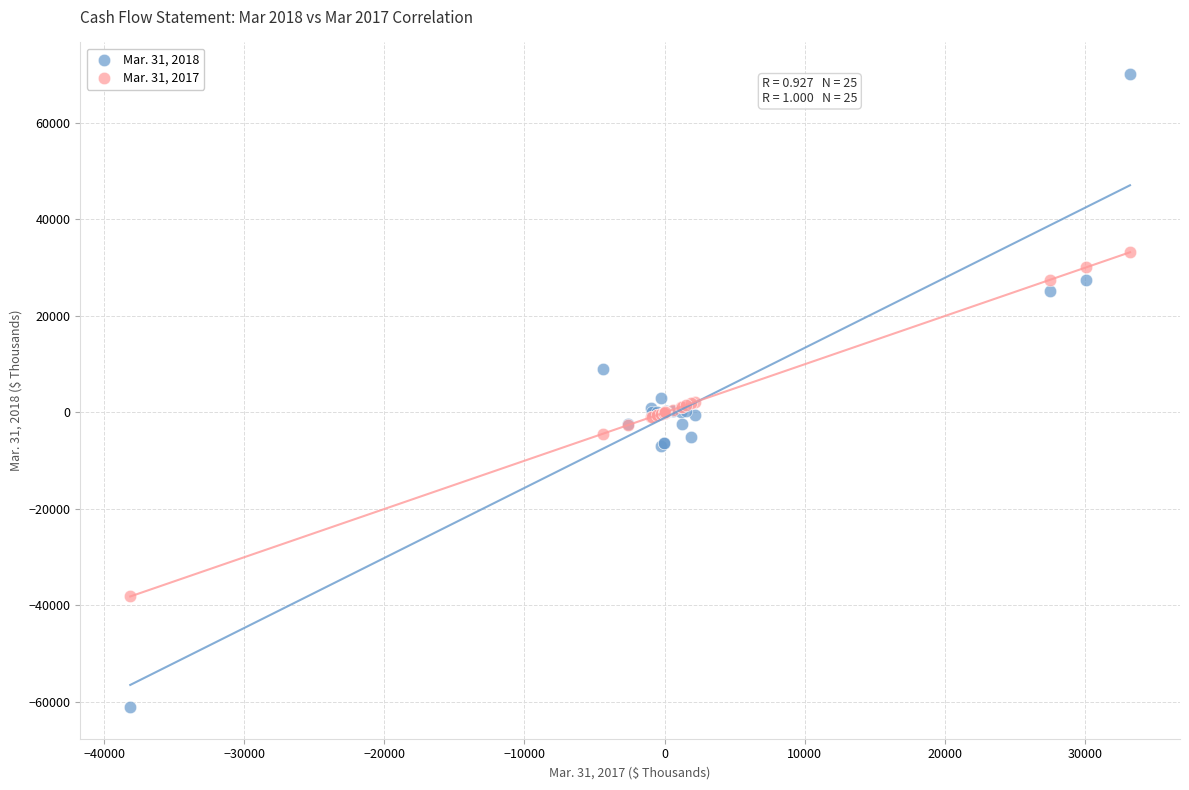

Which series contains the lowest Y value?

Mar. 31, 2018